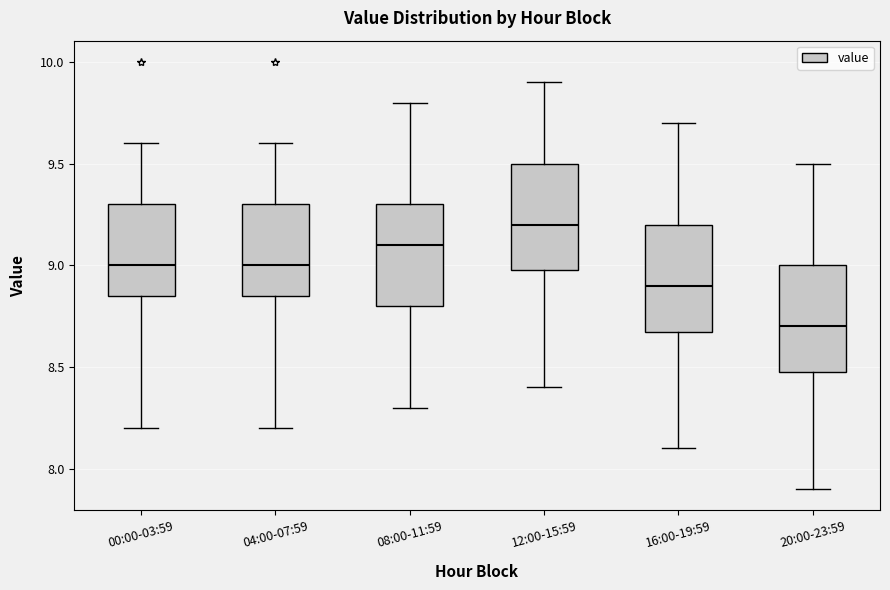

Where is the lower edge of the box for 12:00-15:59 on the y-axis? The values are not printed on the chart, so give them approximately, as read against the axis.

9.00